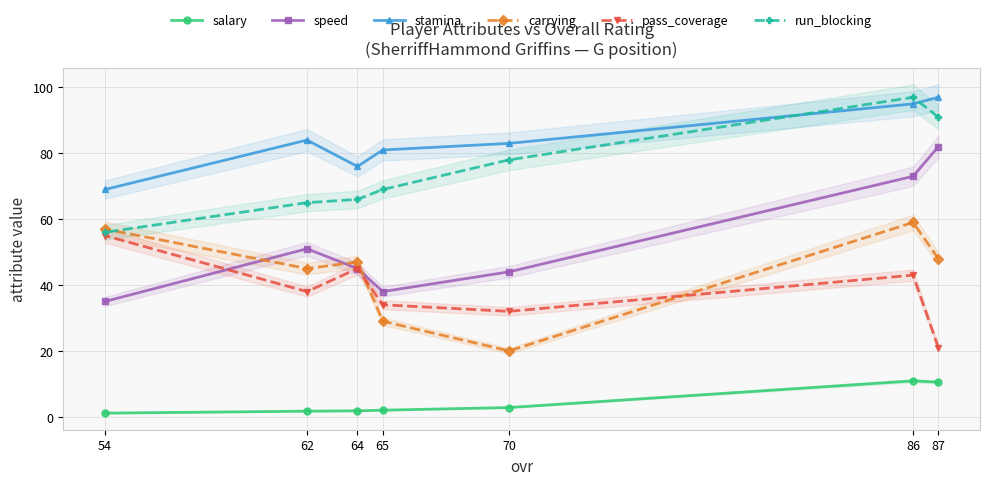

In speed, how many points are higher than both neighbors (excluding endpoints)?

1